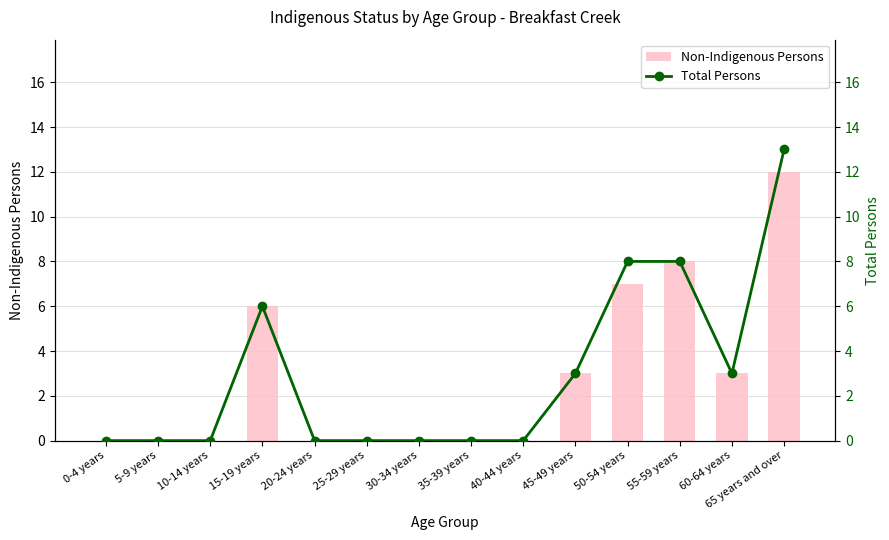

What is the sum of all Non-Indigenous Persons values?

39